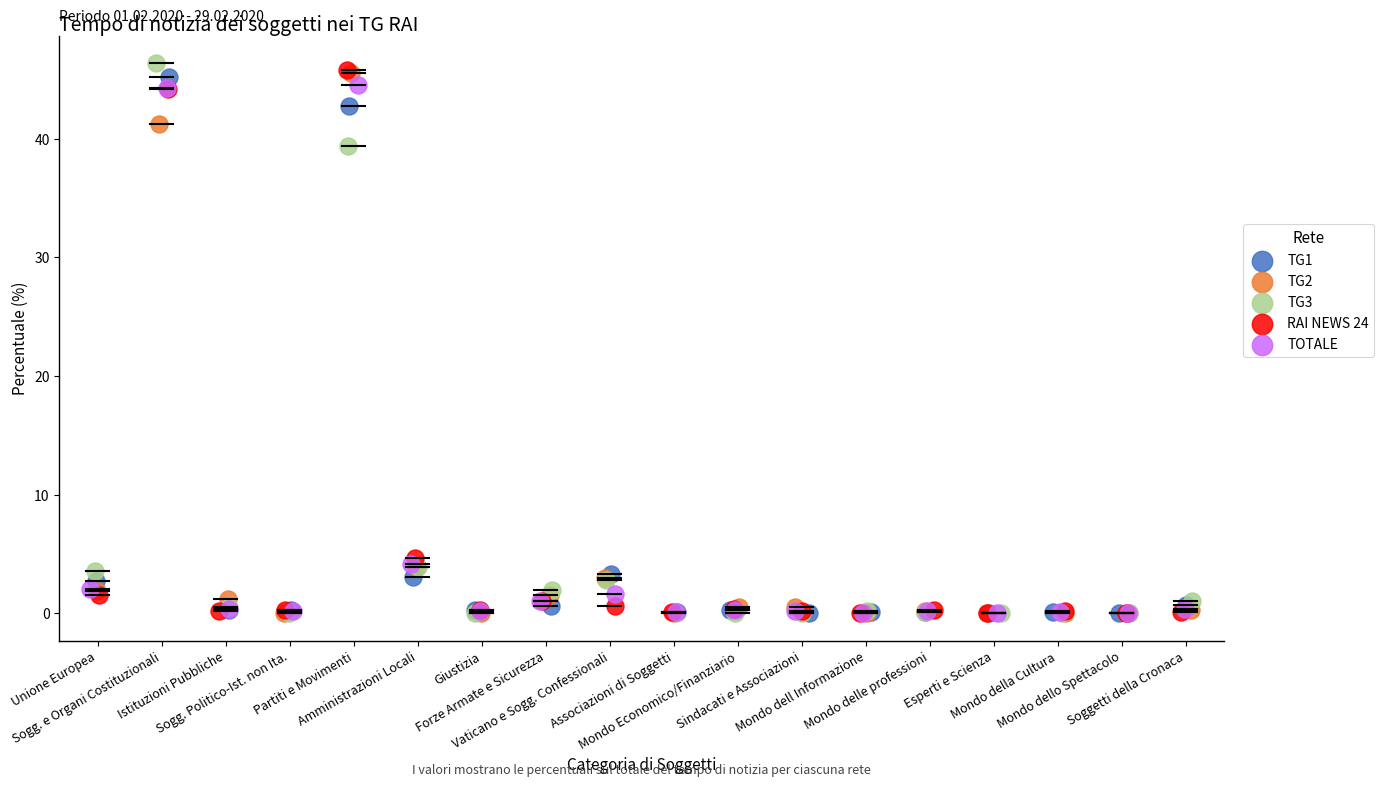

Which series reaches the maximum Y coordinate?

TG3